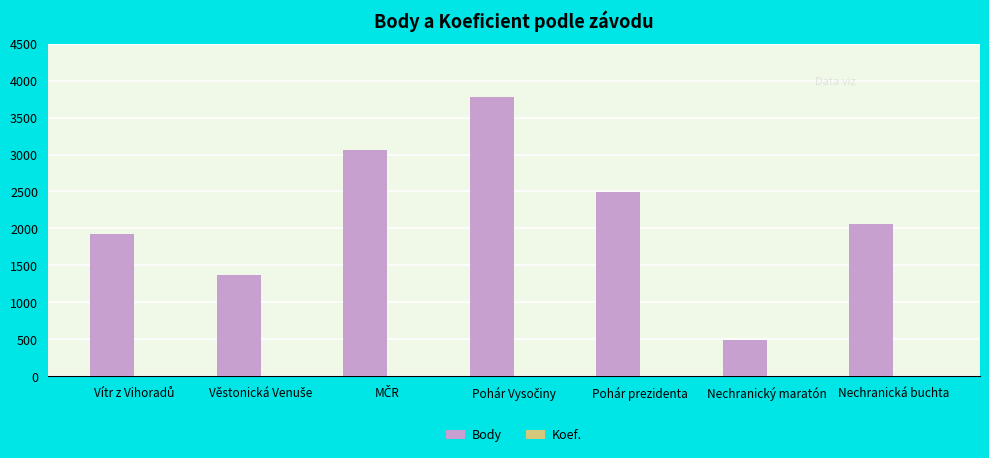

Which series changed the most between Nechranický maratón and Nechranická buchta?

Body